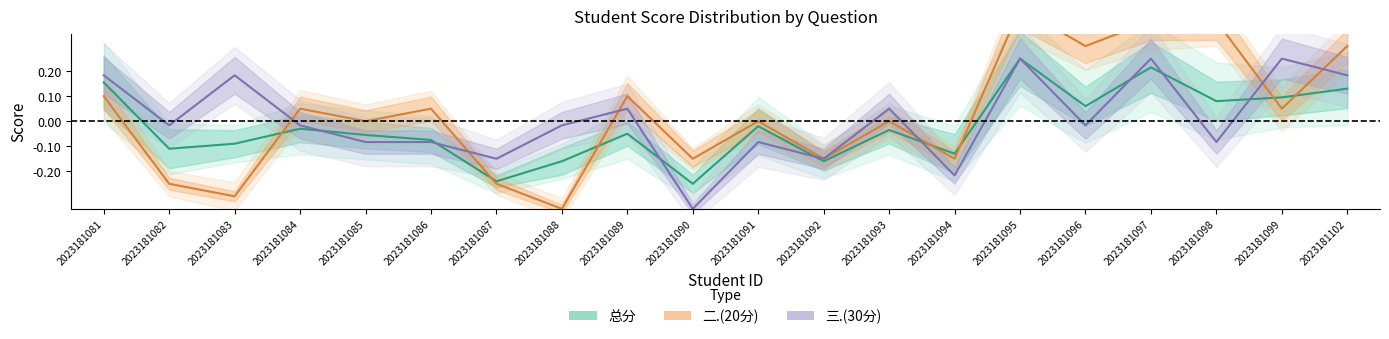

Between which two adjacent categories do 总分 and 二.(20分) first intersect?

2023181083 and 2023181084